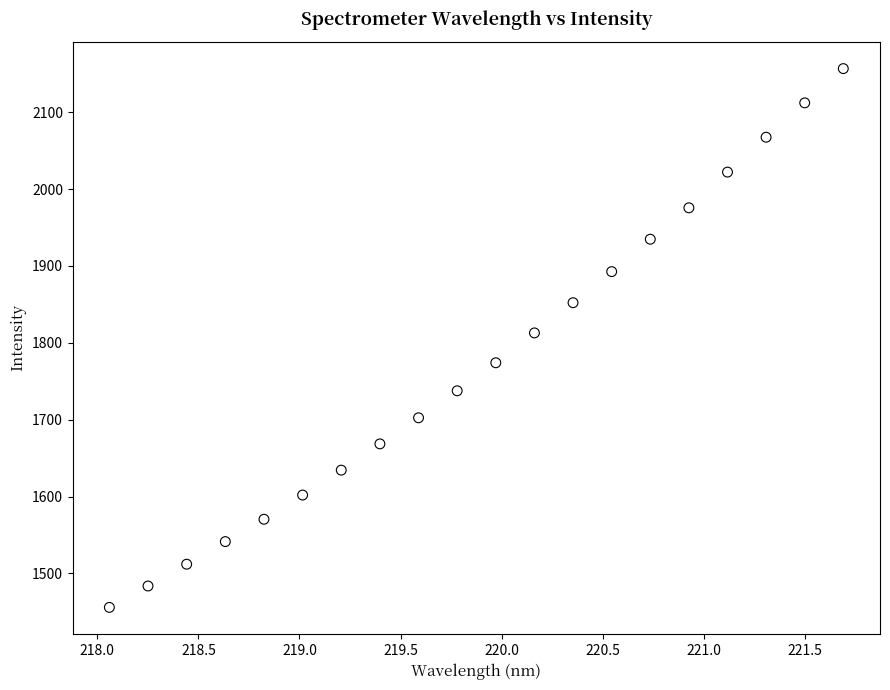

What is the range of X values (max minus min)?

3.6